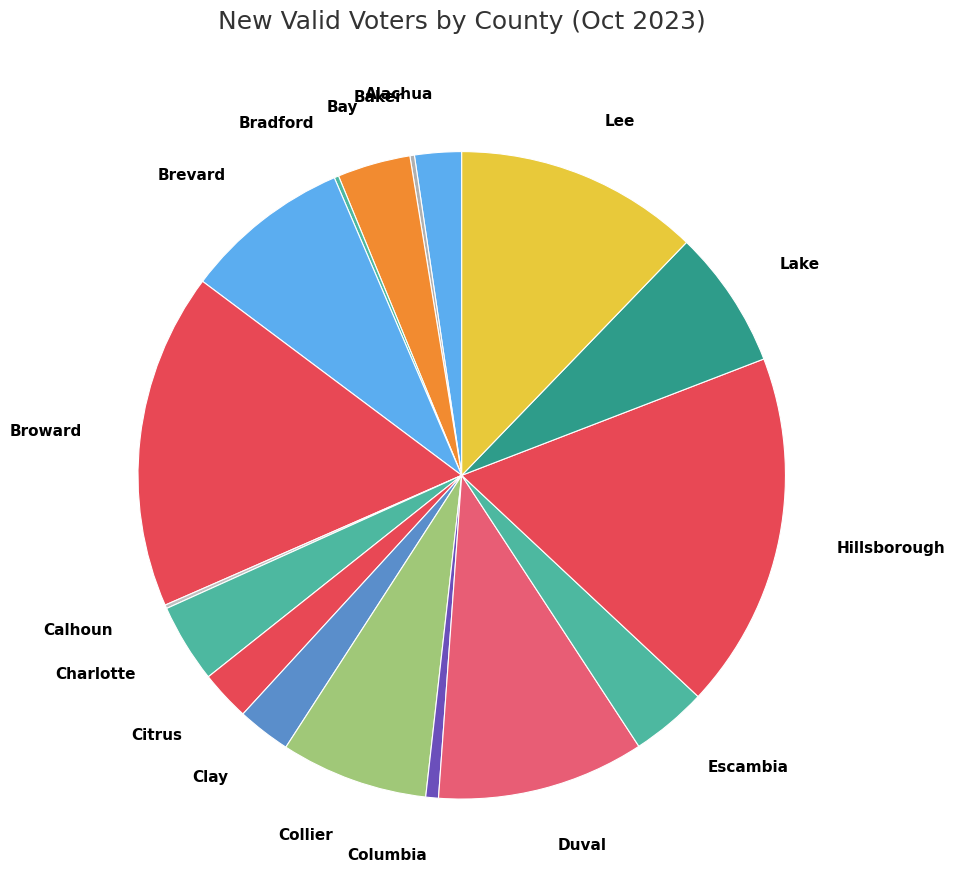

Between Alachua and Lake, which is larger?

Lake